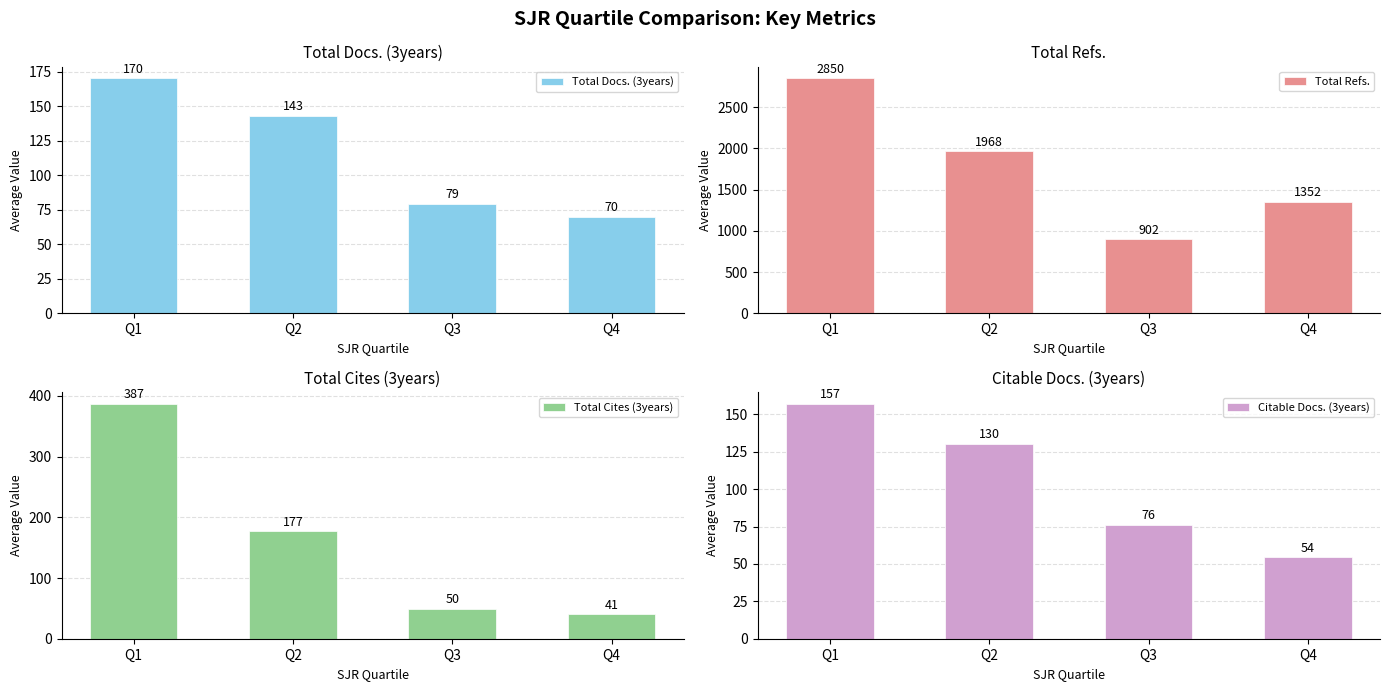

Which series has the largest range (max minus min)?

Total Refs.